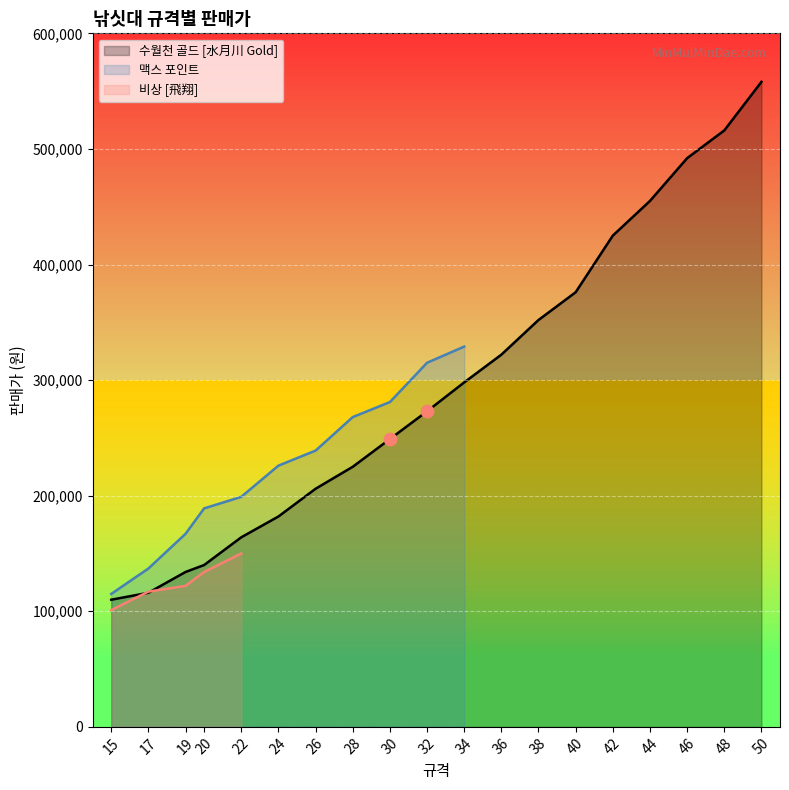

Is the value of 수월천 골드 [水月川 Gold] at 30 greater than the value of 맥스 포인트 at 36?

Yes